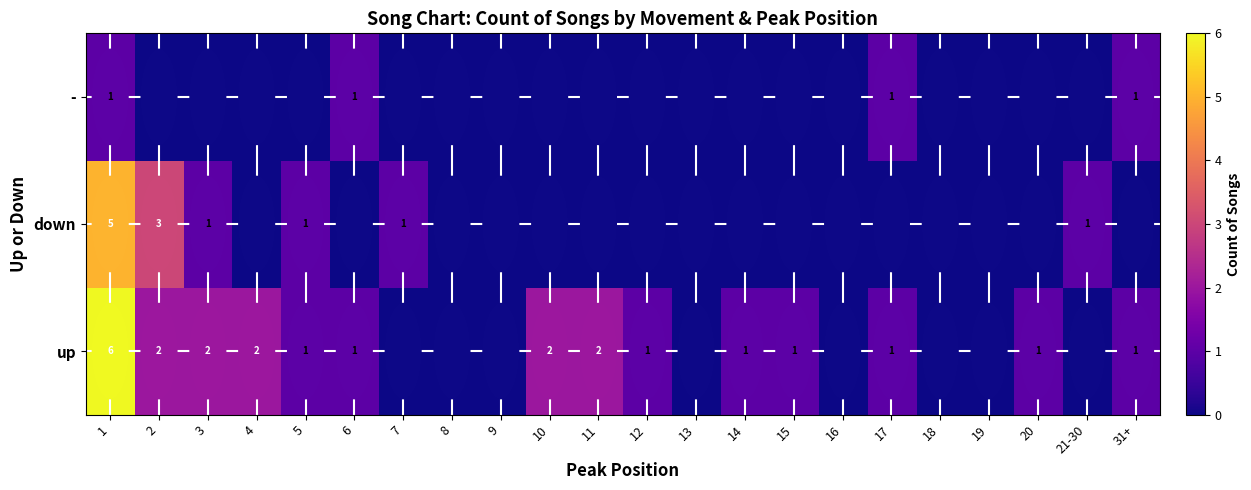

True or false: down has a value of 5 at 1.

True